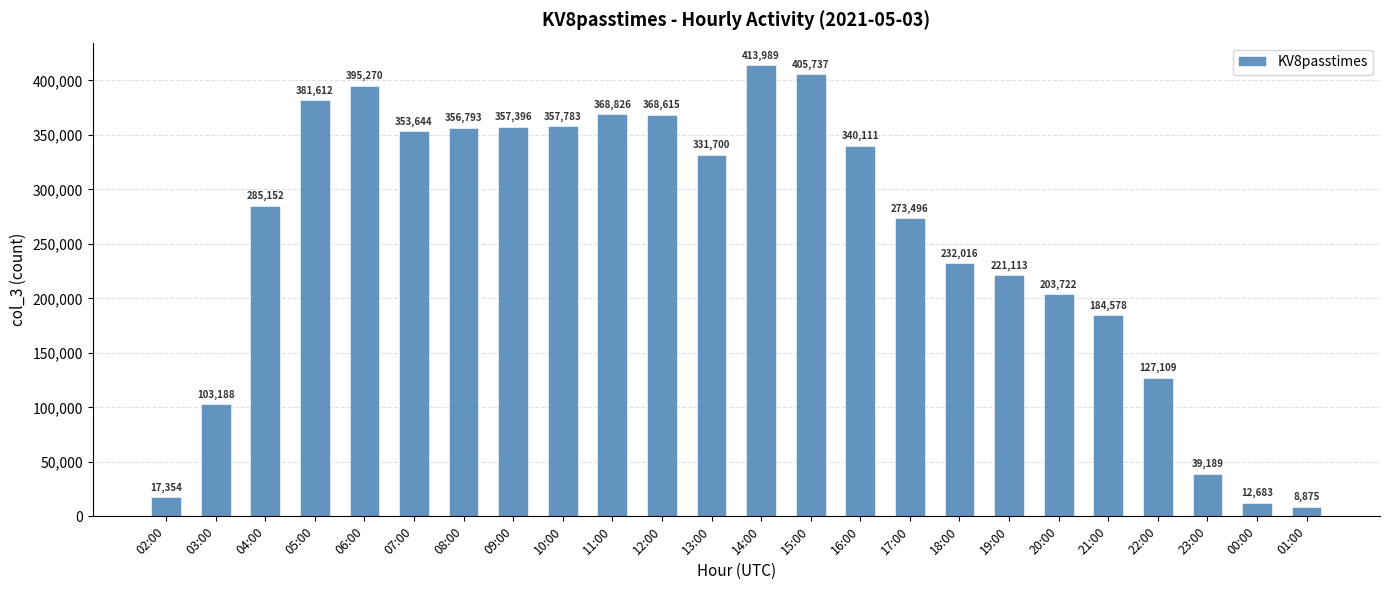

At which category does the chart reach its peak across all series?

14:00